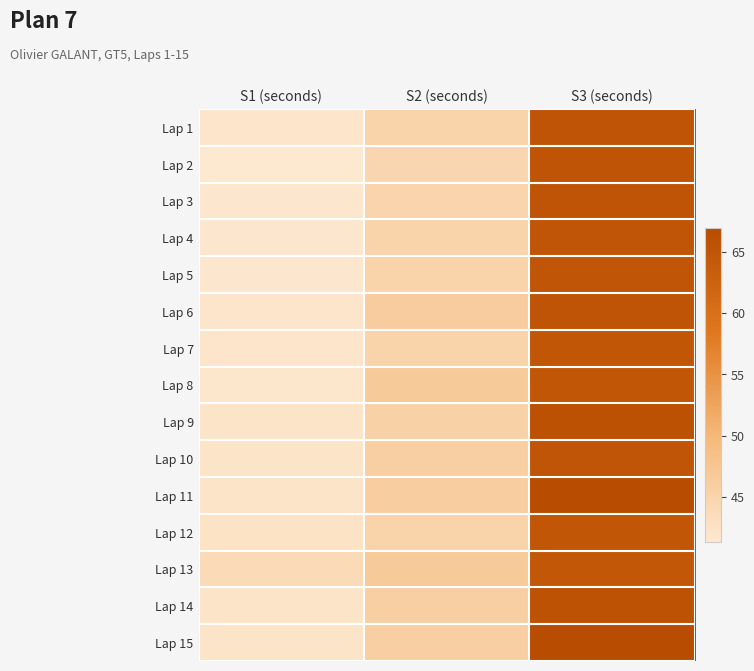

Reading left to right, transcribe all the data shown in this chart.

Lap 1: S1 (seconds)=41.8	S2 (seconds)=45.0	S3 (seconds)=65.2
Lap 2: S1 (seconds)=41.3	S2 (seconds)=44.6	S3 (seconds)=65.2
Lap 3: S1 (seconds)=41.6	S2 (seconds)=44.8	S3 (seconds)=65.2
Lap 4: S1 (seconds)=41.5	S2 (seconds)=45.0	S3 (seconds)=65.0
Lap 5: S1 (seconds)=41.6	S2 (seconds)=45.0	S3 (seconds)=65.0
Lap 6: S1 (seconds)=41.8	S2 (seconds)=46.3	S3 (seconds)=65.1
Lap 7: S1 (seconds)=41.9	S2 (seconds)=45.1	S3 (seconds)=64.8
Lap 8: S1 (seconds)=41.7	S2 (seconds)=46.7	S3 (seconds)=64.8
Lap 9: S1 (seconds)=42.0	S2 (seconds)=45.4	S3 (seconds)=66.0
Lap 10: S1 (seconds)=42.0	S2 (seconds)=45.9	S3 (seconds)=65.0
Lap 11: S1 (seconds)=42.0	S2 (seconds)=46.0	S3 (seconds)=66.9
Lap 12: S1 (seconds)=42.3	S2 (seconds)=45.0	S3 (seconds)=64.9
Lap 13: S1 (seconds)=43.8	S2 (seconds)=46.8	S3 (seconds)=64.7
Lap 14: S1 (seconds)=42.1	S2 (seconds)=45.7	S3 (seconds)=65.6
Lap 15: S1 (seconds)=42.0	S2 (seconds)=45.8	S3 (seconds)=66.7